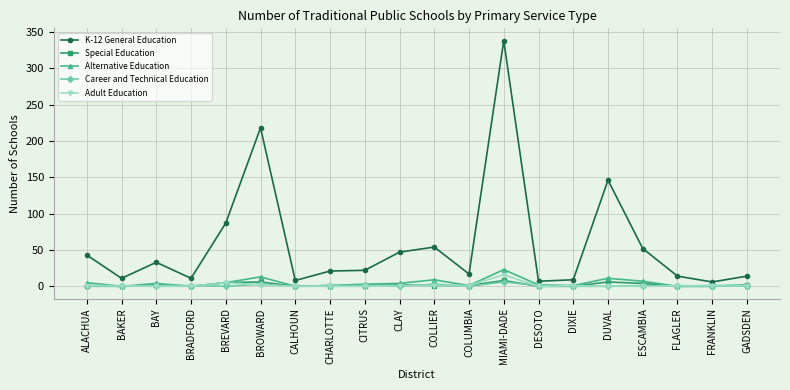

What is the label of the 17th point from the left?

ESCAMBIA